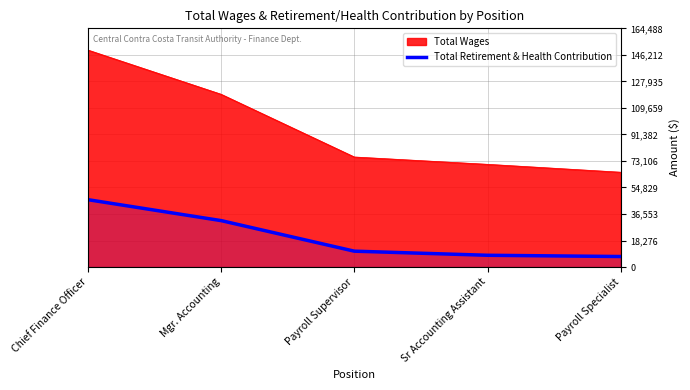

The chart shows a value of 46429 at Chief Finance Officer. True or false?

True